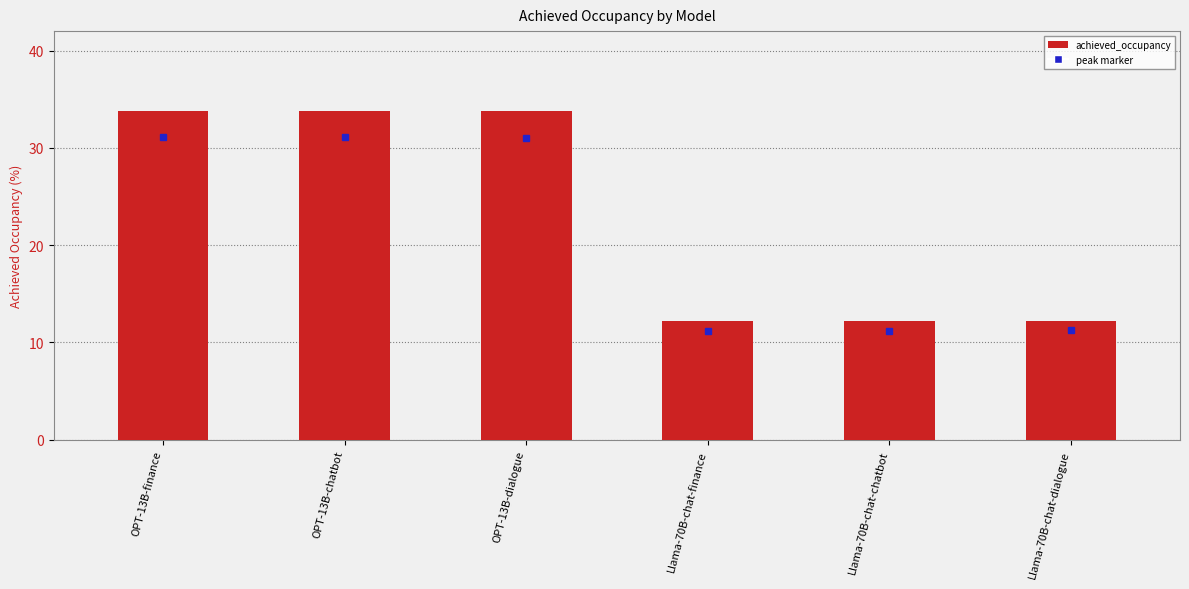

What is the label of the 2nd bar from the right?

Llama-70B-chat-chatbot